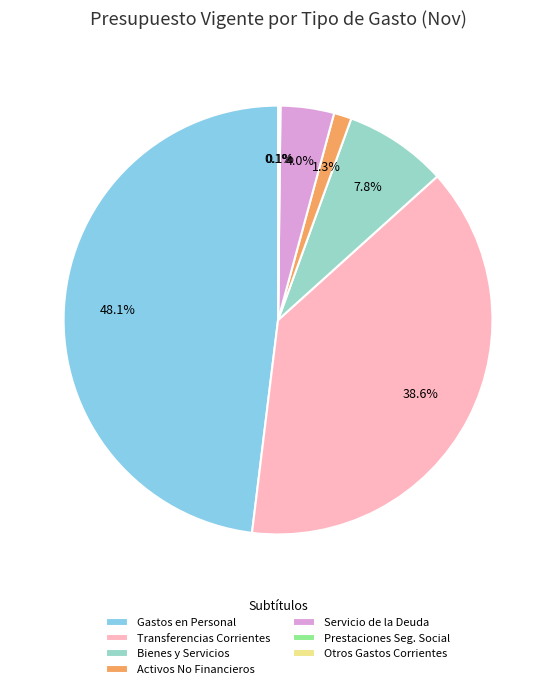

To the nearest percent, what is the average slice percentage?

14%